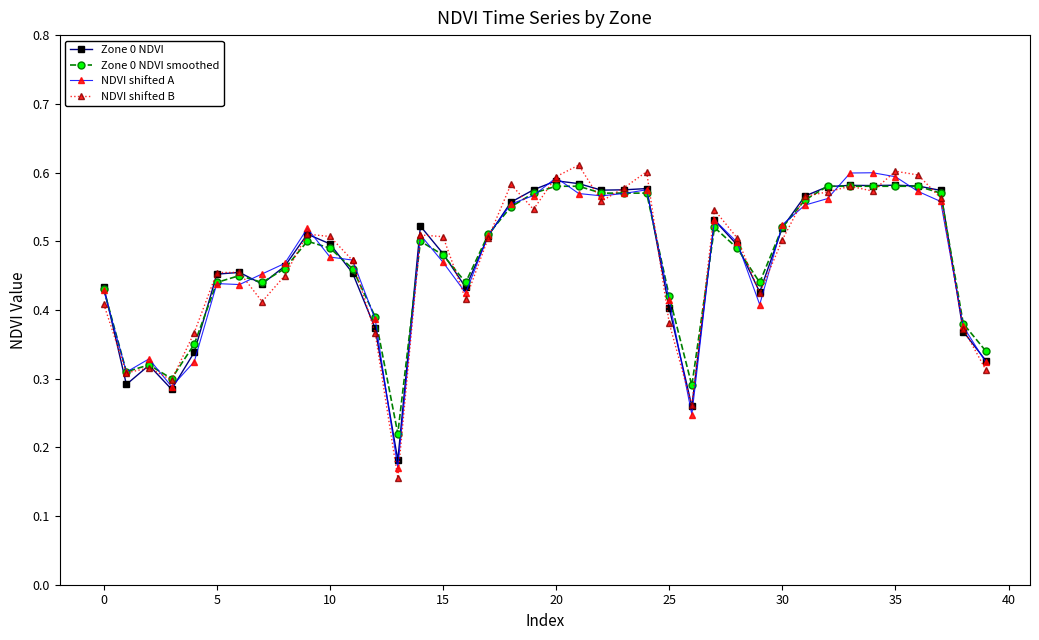

At how many categories does at least one series exceed 0?

40